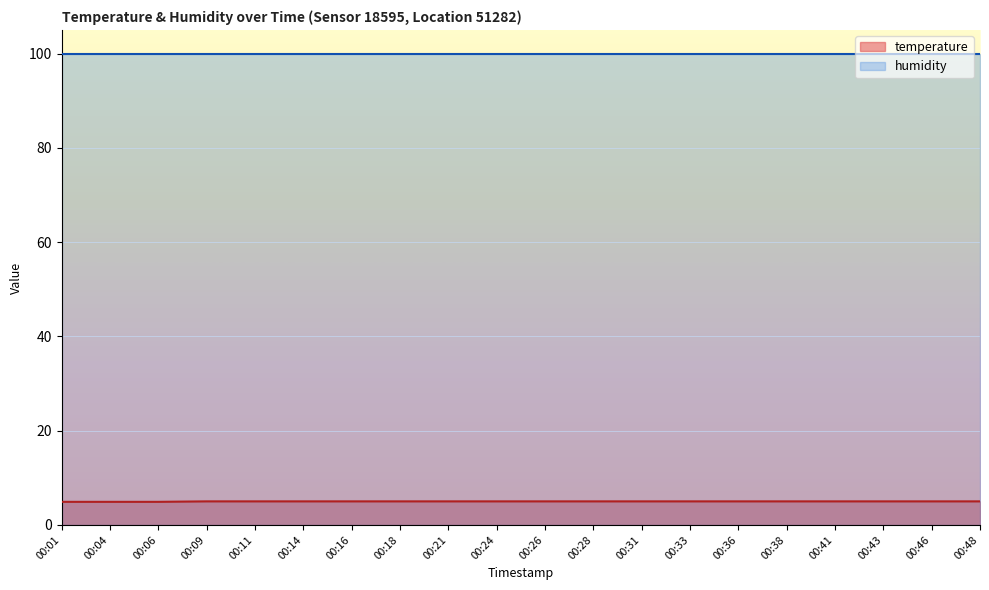

At which label is the value closest to 4?

00:01